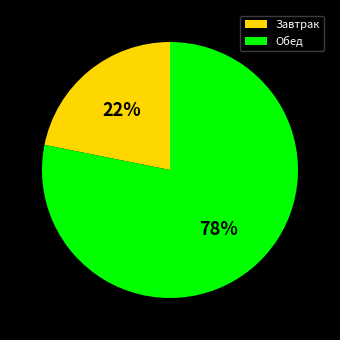

Count the number of slices in the pie.

2